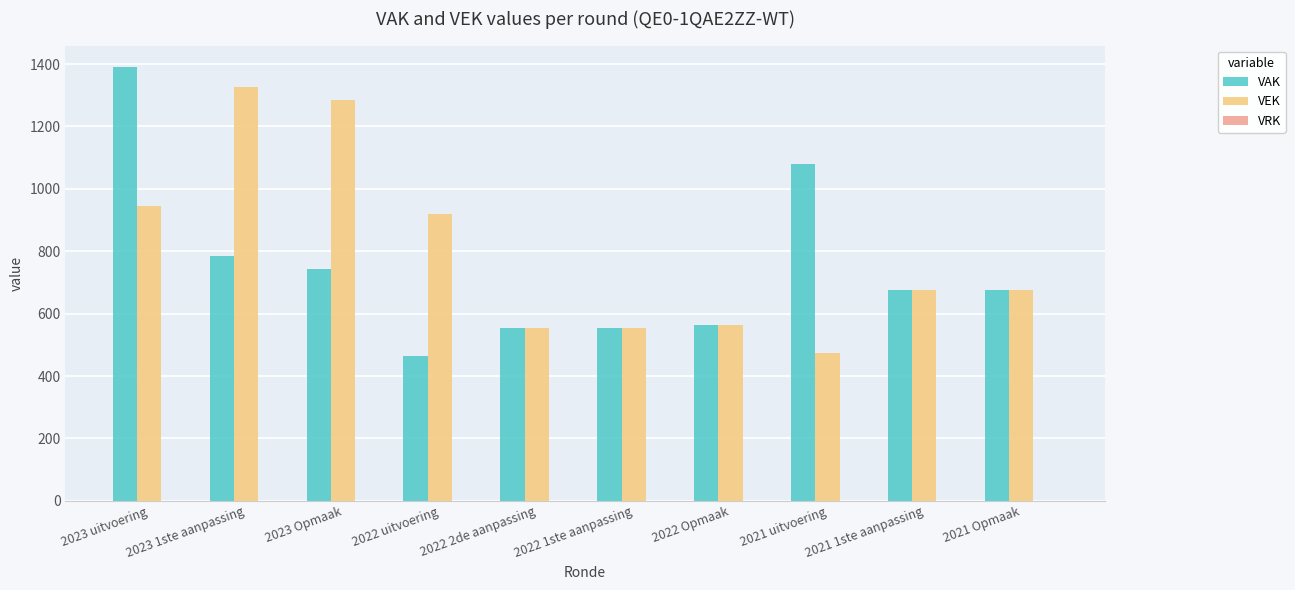

Rank the series at 2023 Opmaak from highest to lowest value.

VEK, VAK